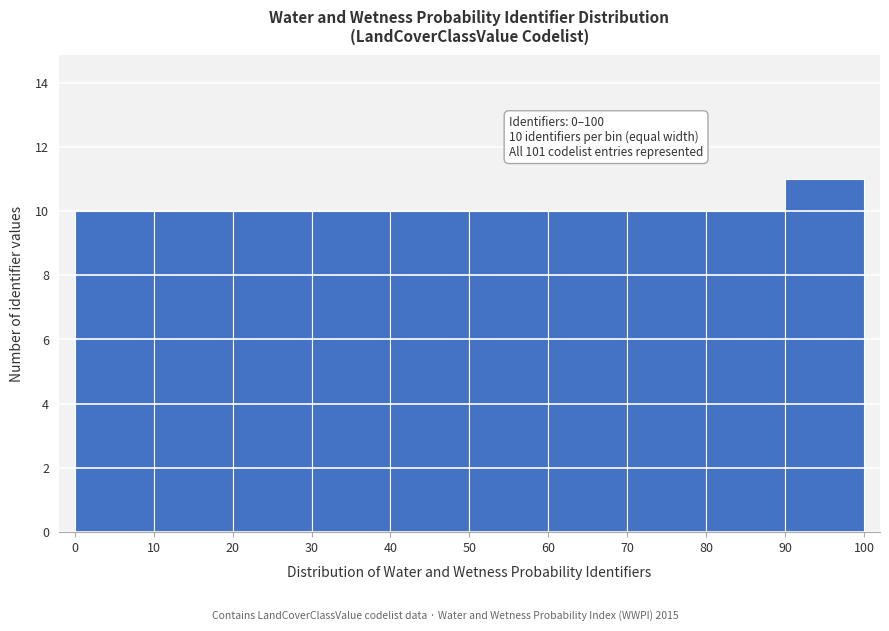

Which range on the x-axis has the tallest bar?

90 to 100